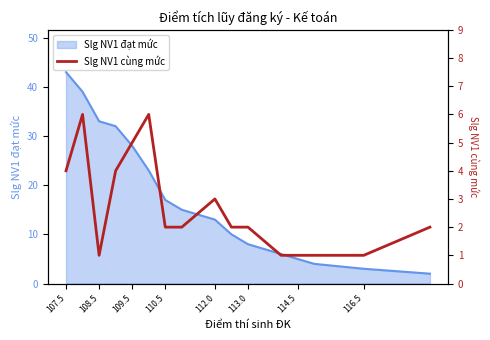

What is the maximum value for Slg NV1 đạt mức?

43